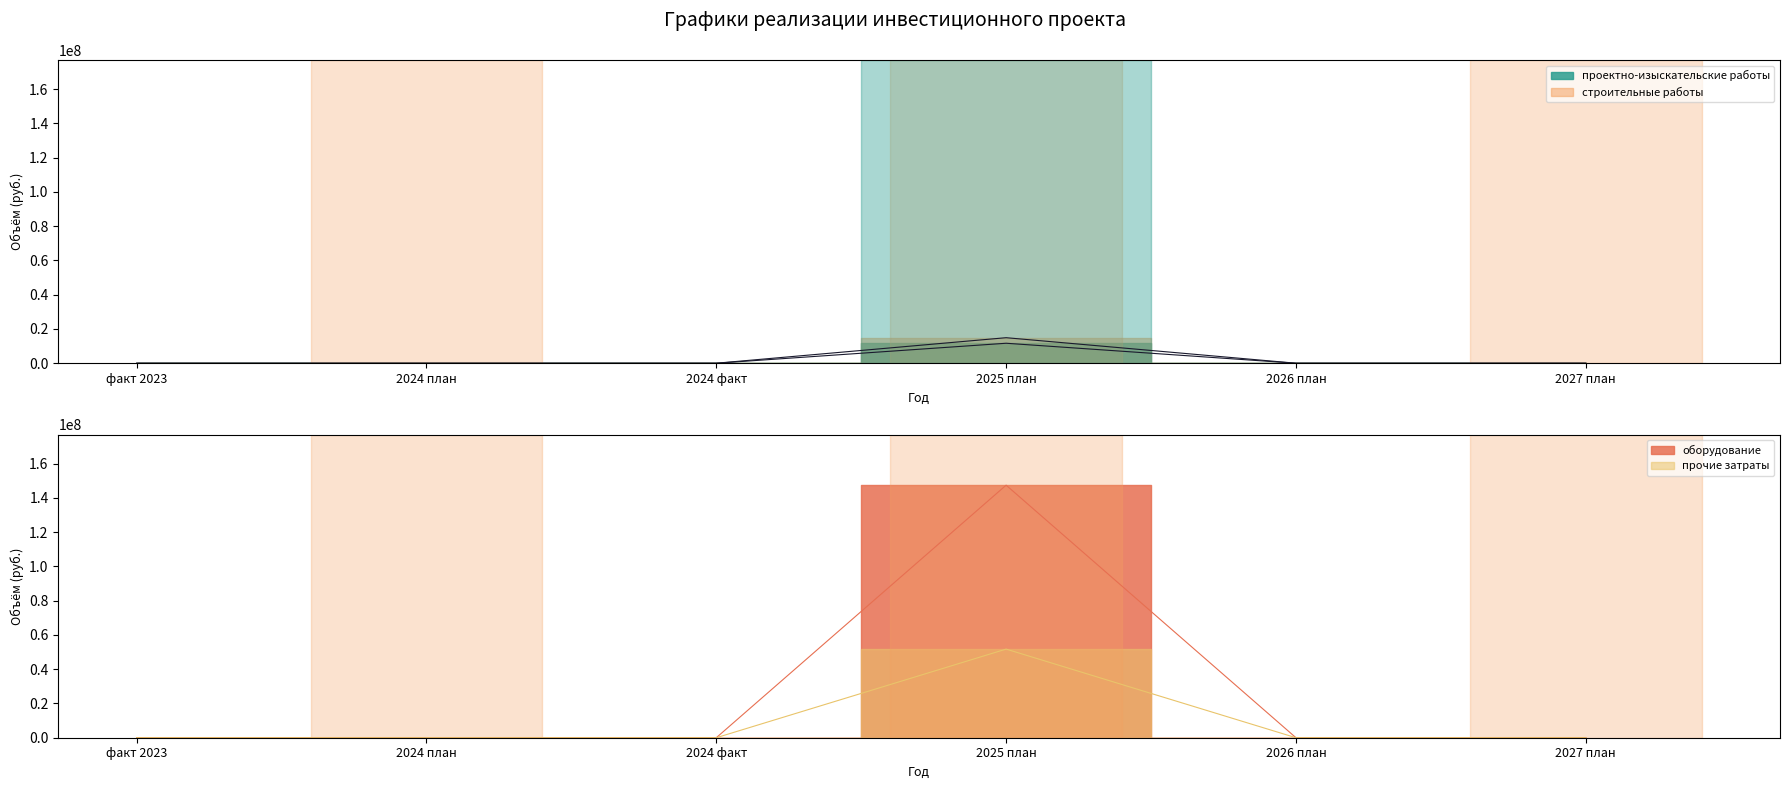

How many data points in проектно-изыскательские работы are above 0?

1